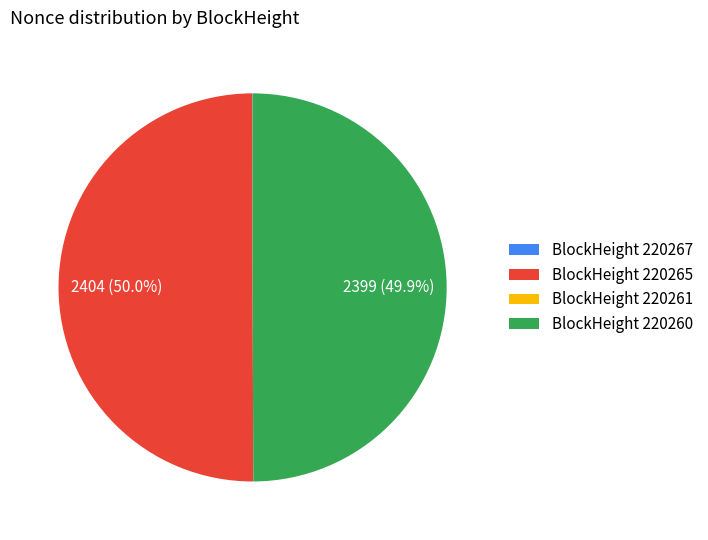

Combined, what portion of the pie is BlockHeight 220260 and BlockHeight 220265?

100.0%